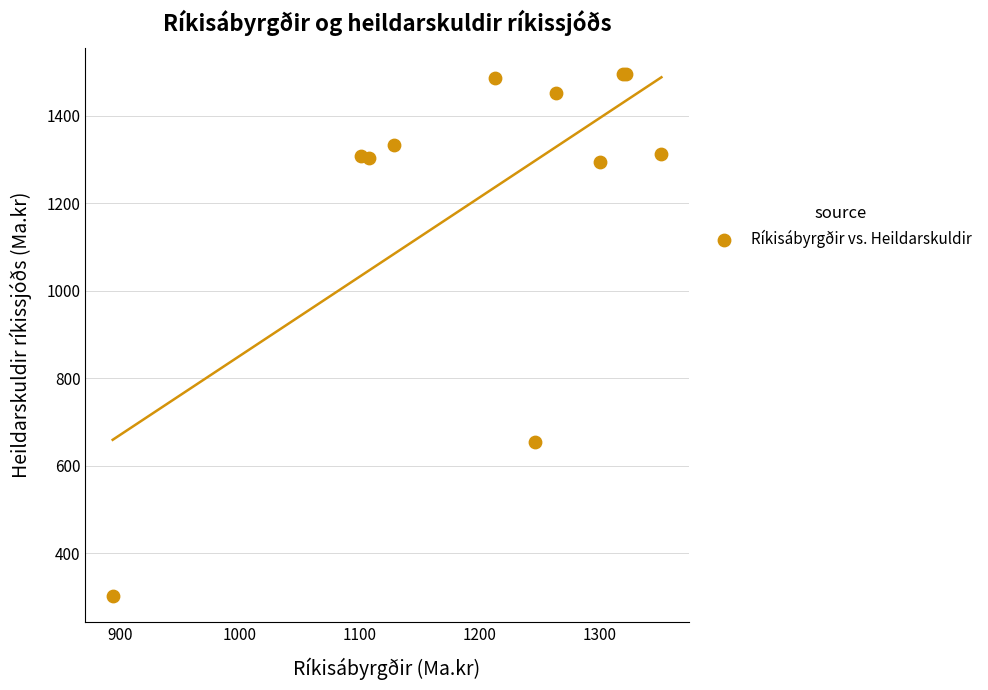

What Y value in the scatter plot is closest to 899?

653.3